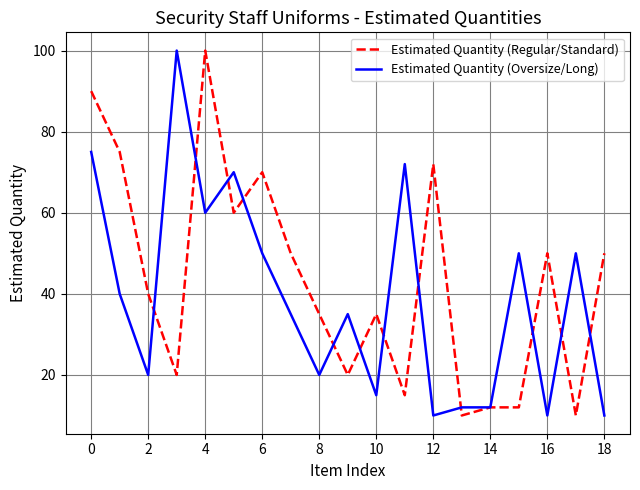

What is the highest value of the Estimated Quantity (Regular/Standard) series?

100